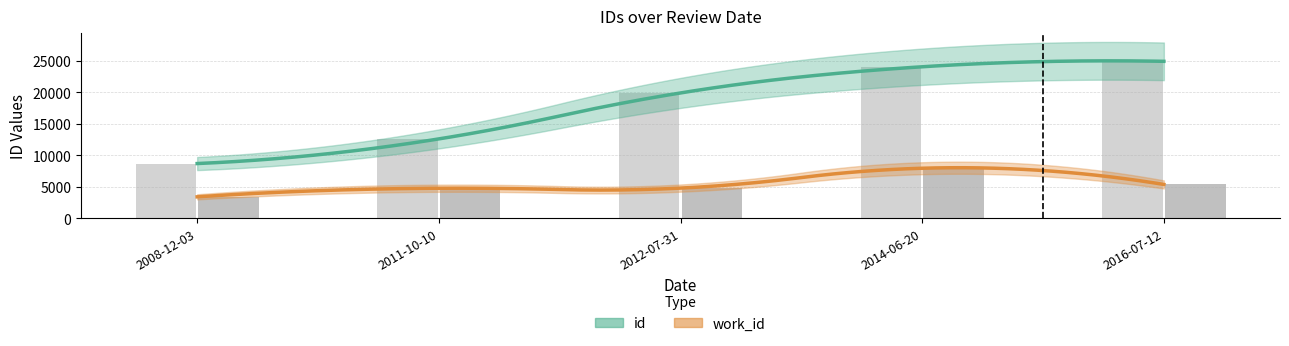

Which has a higher value, 2011-10-10 or 2008-12-03?

2011-10-10